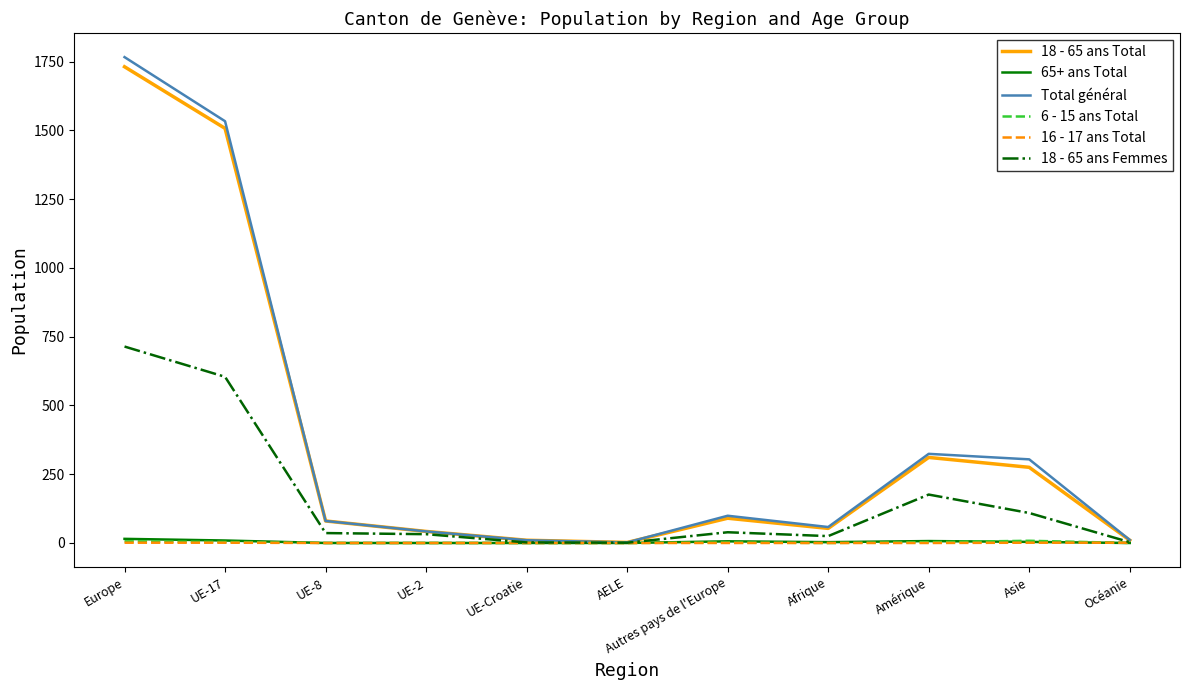

Is the value of 18 - 65 ans Total at Asie greater than the value of 18 - 65 ans Femmes at UE-17?

No